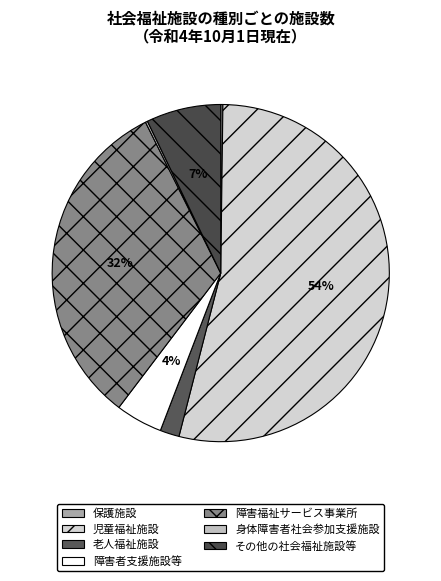

What is the smallest slice in the pie chart?

保護施設